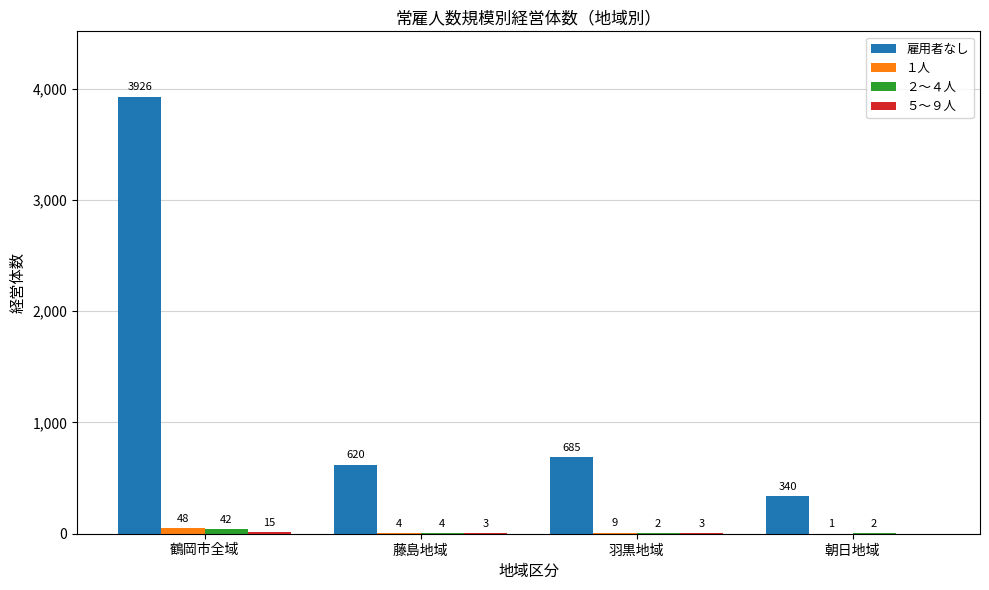

At which category is the sum across all series the highest?

鶴岡市全域